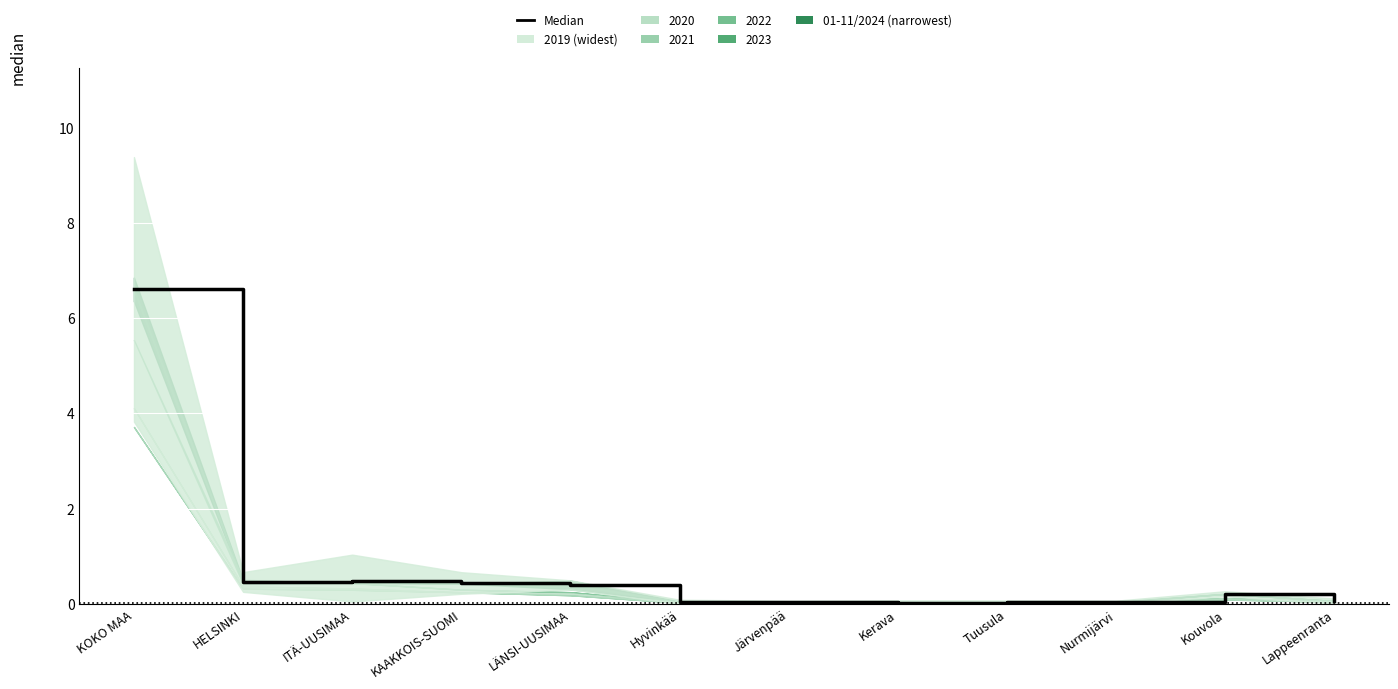

What is the sum of the values at HELSINKI and Hyvinkää?

0.5